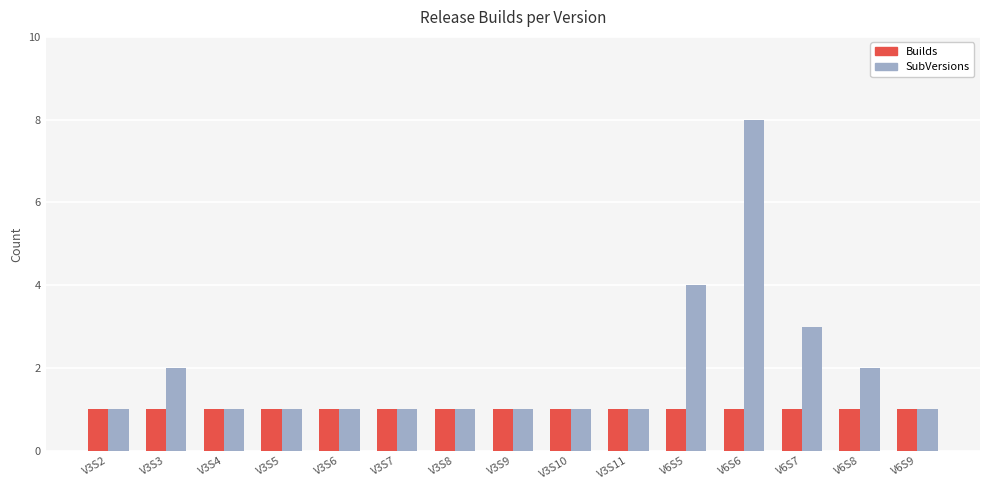

Is the value of SubVersions at V6S7 greater than the value of Builds at V3S9?

Yes